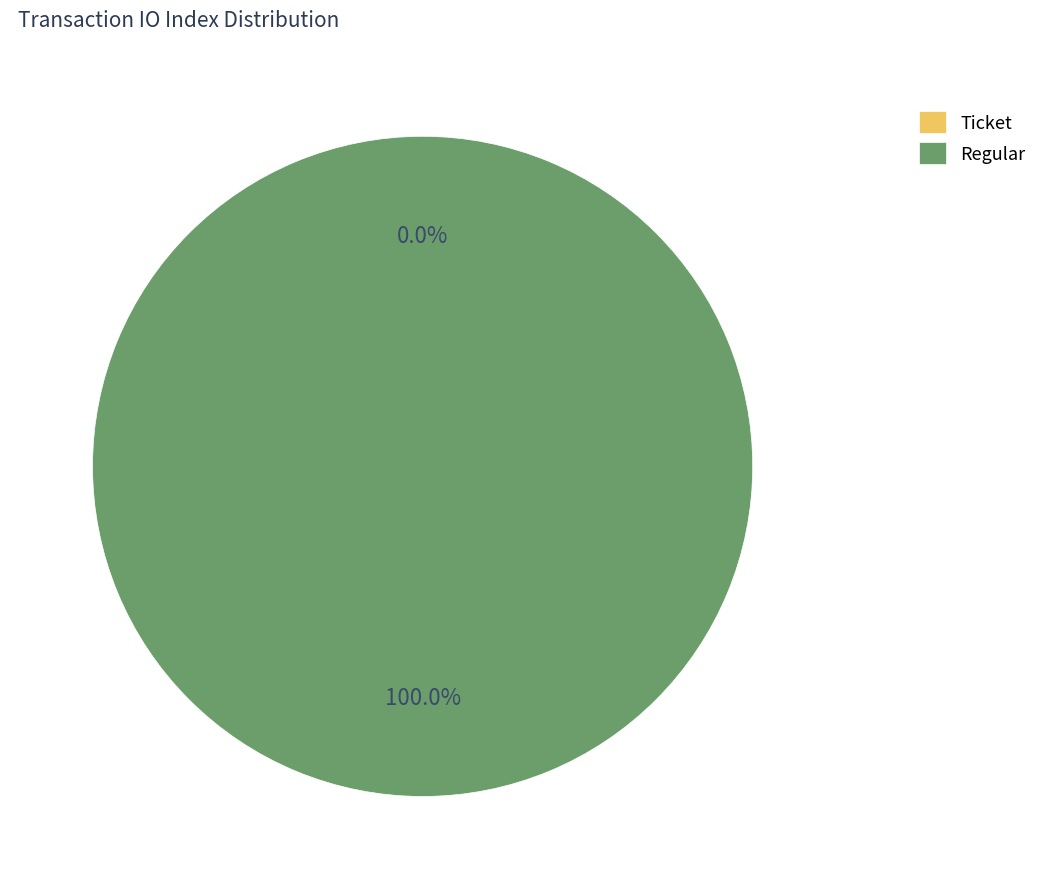

What is the majority slice?

Regular